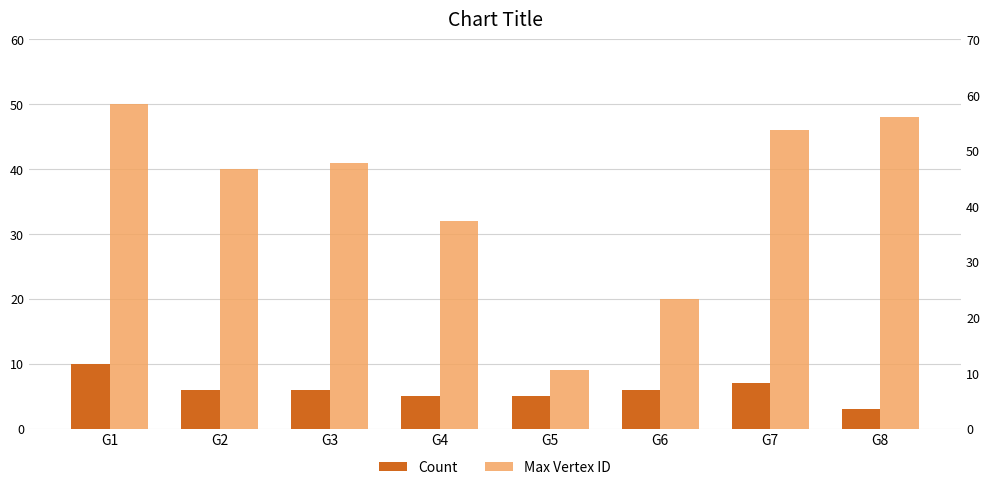

What is the difference between the Max Vertex ID values at G2 and G8?

8